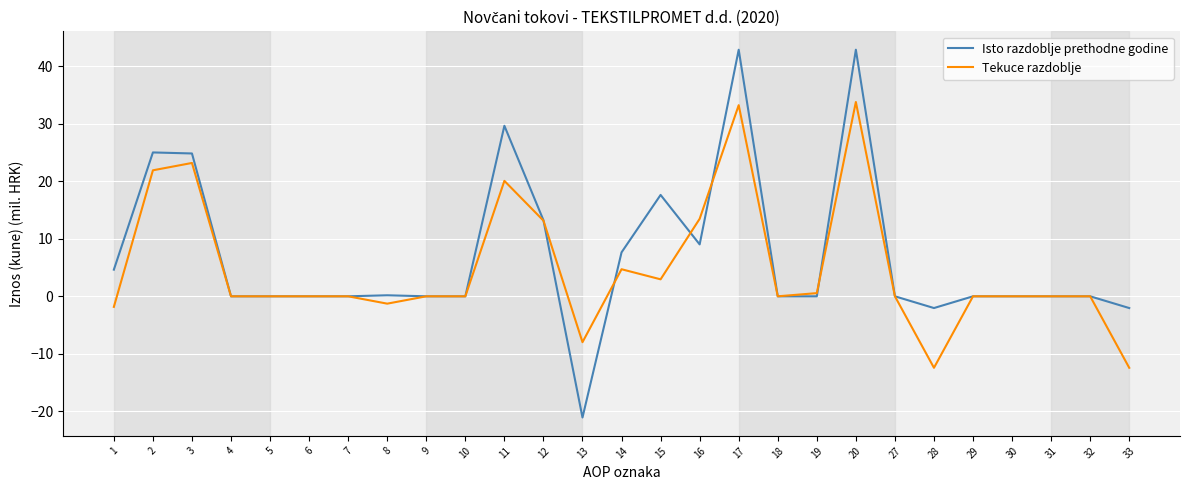

Which category has the lowest value in the Isto razdoblje prethodne godine series?

13